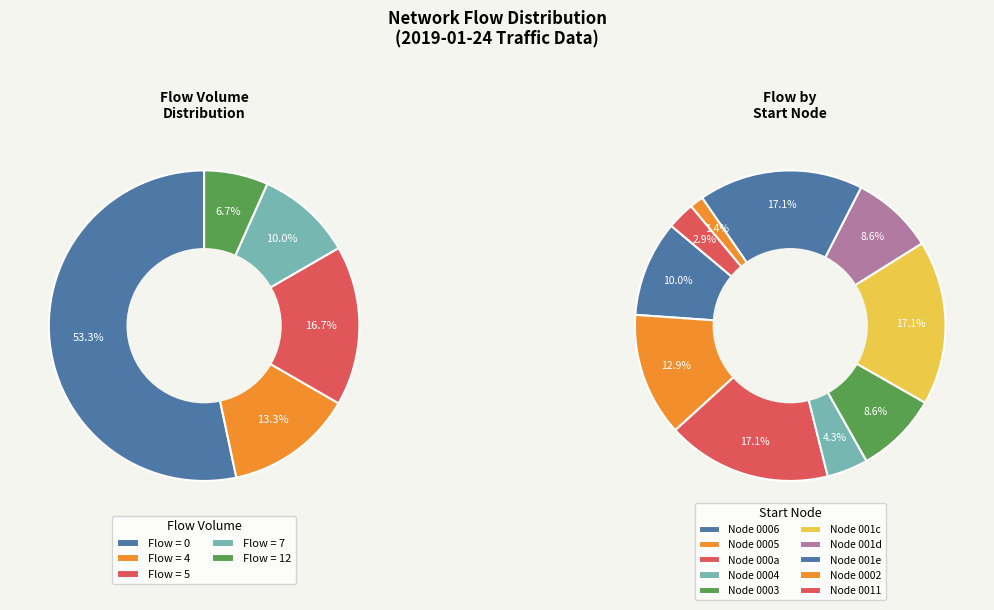

Is the sum of 7 and 4 greater than half?

No